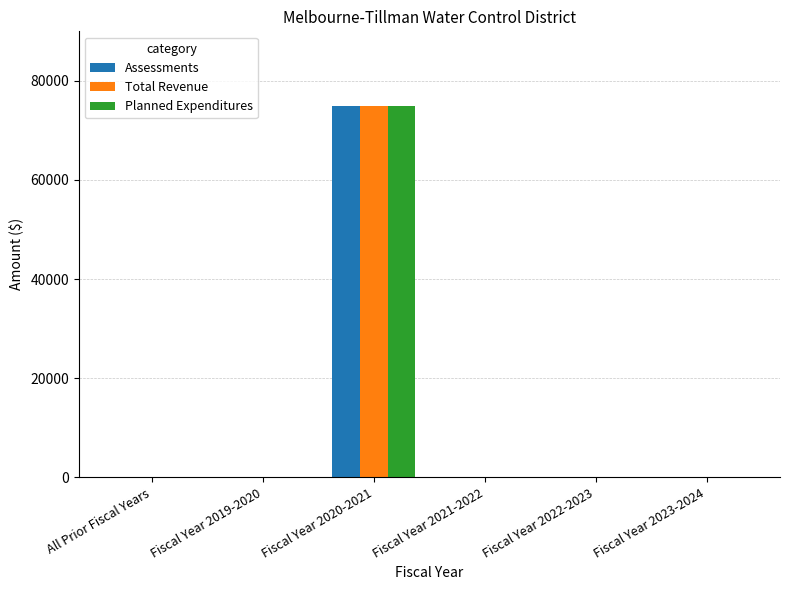

The Planned Expenditures series shows -35884 at Fiscal Year 2021-2022. True or false?

False